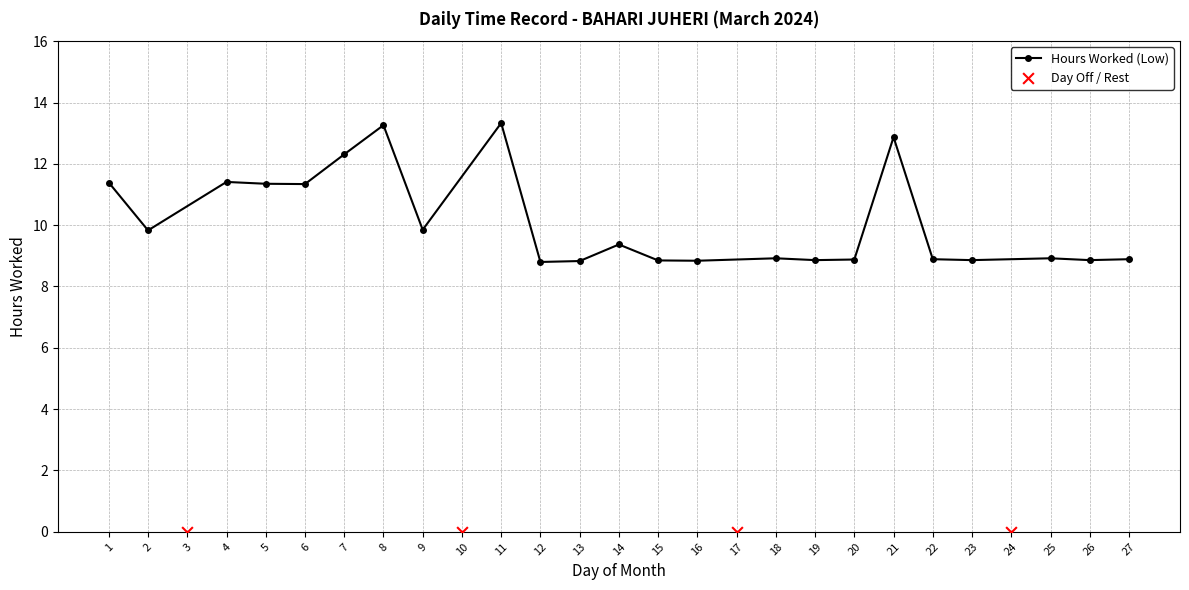

What is the change in value from 9 to 25?

-0.9